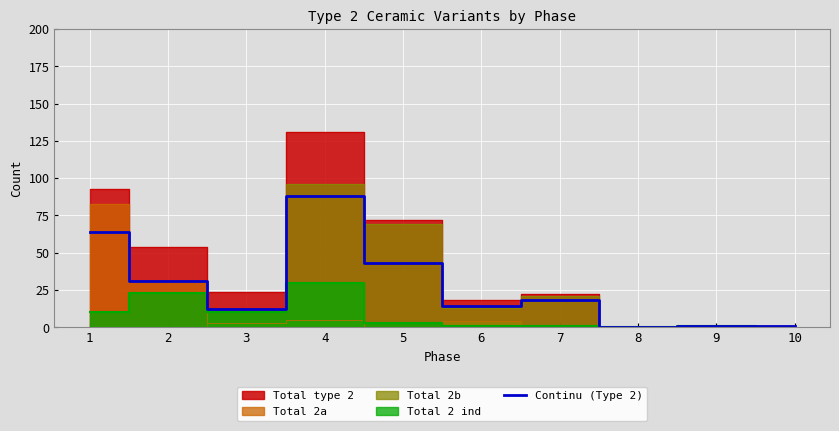

The Continu (Type 2) series shows 88 at 4. True or false?

True